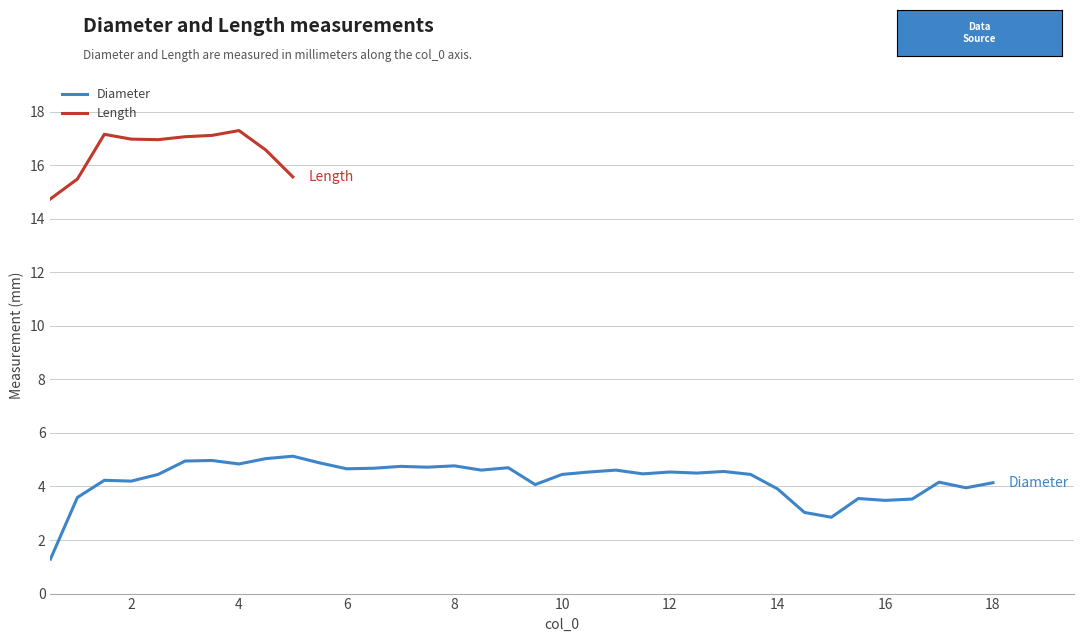

List the series in order of their peak value, lowest first.

Diameter, Length